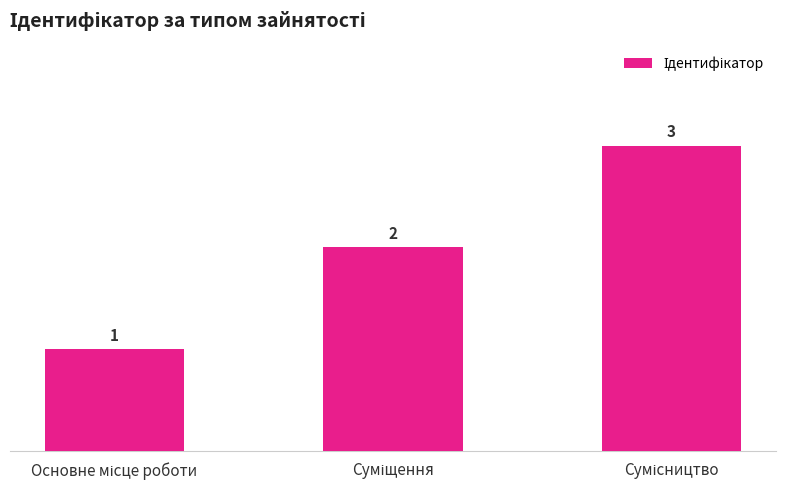

What is the value of the 2nd bar from the left?

2